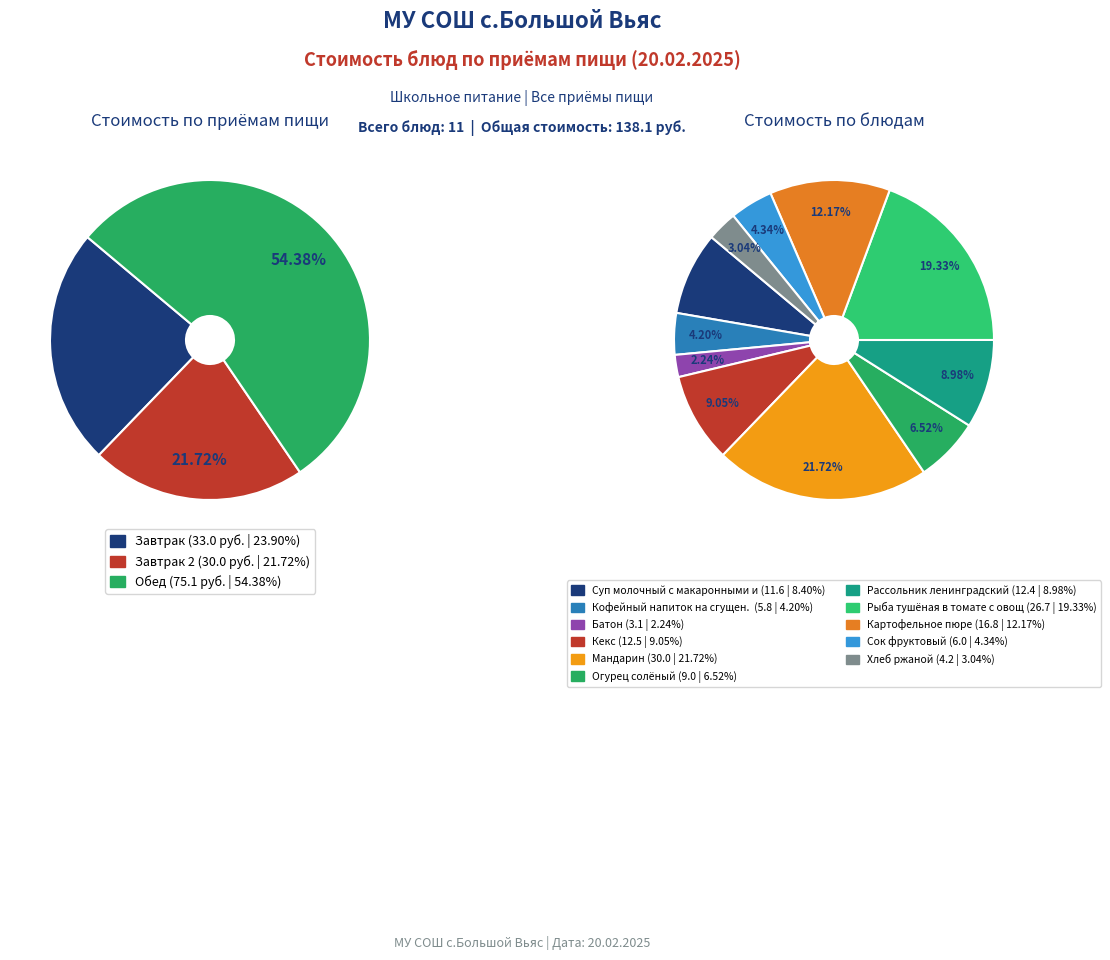

The Суп молочный с макаронными изделиями slice represents 1% of the pie. True or false?

False